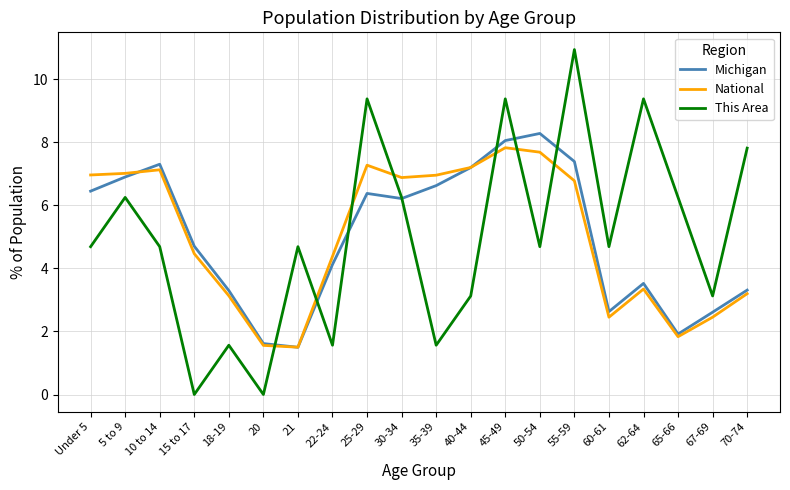

What is the total value across all series at 25-29?

23.0